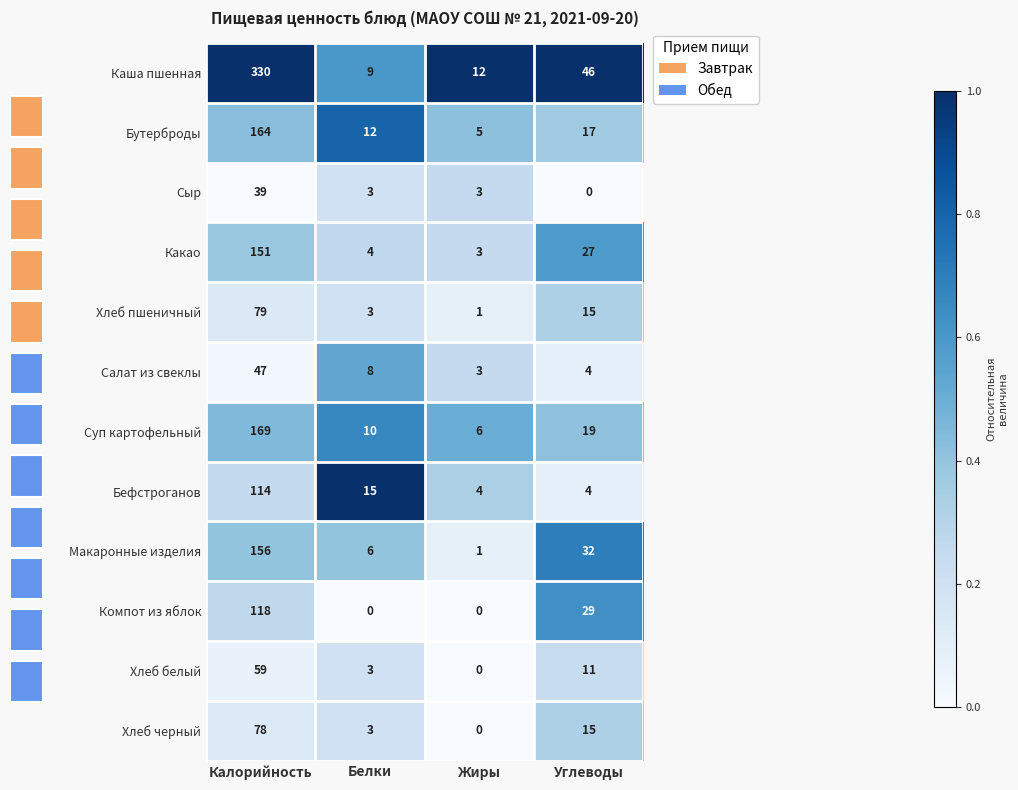

What is the sum of the Сыр values at Калорийность and Жиры?

42